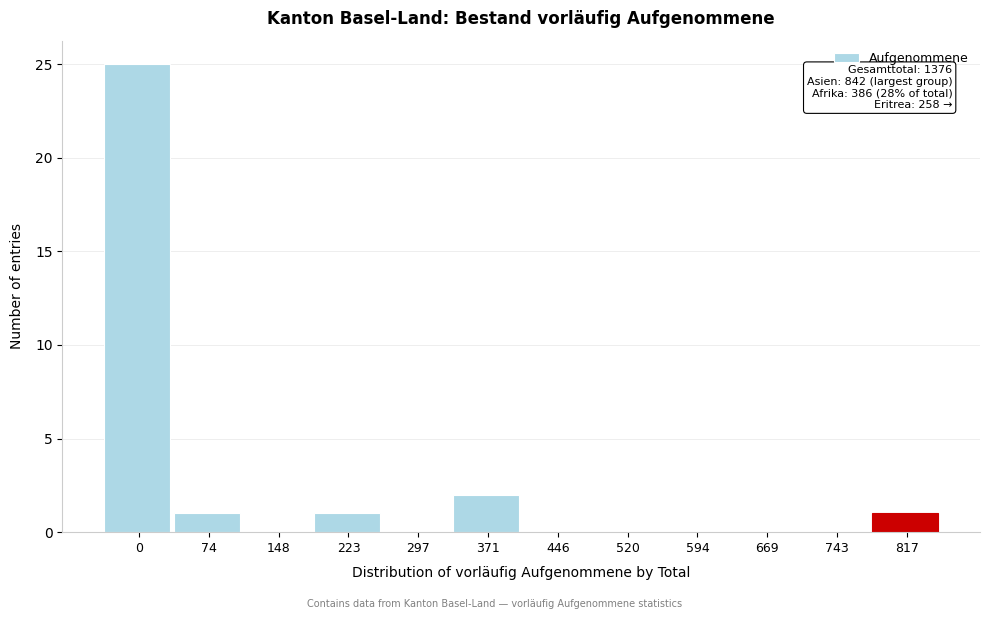

Reading right to left, what are all the values shown in this chart?

817=1	743=0	669=0	594=0	520=0	446=0	371=2	297=0	223=1	148=0	74=1	0=25